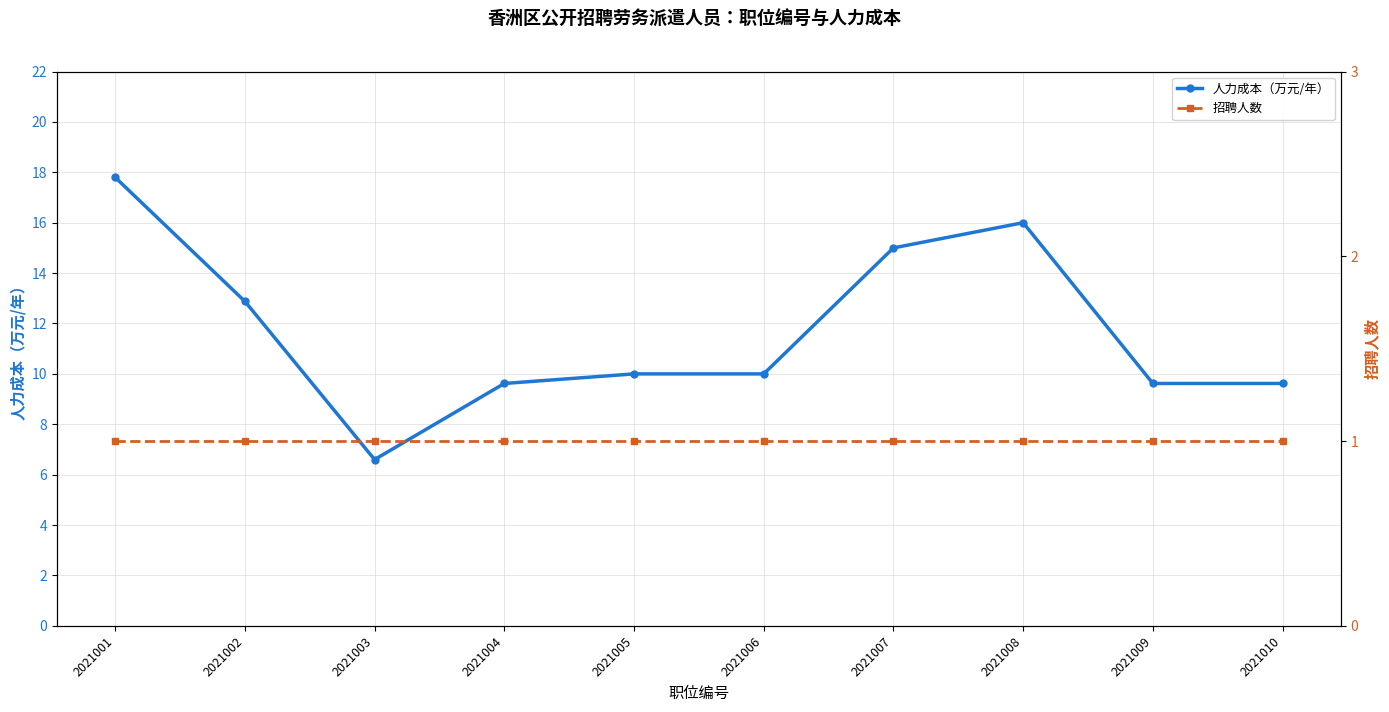

Which category has the highest value in the 招聘人数 series?

2021001